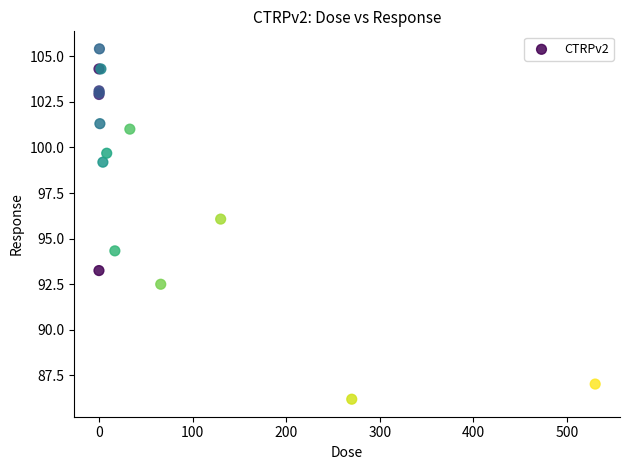

What Y value in the scatter plot is closest to 95?

94.3